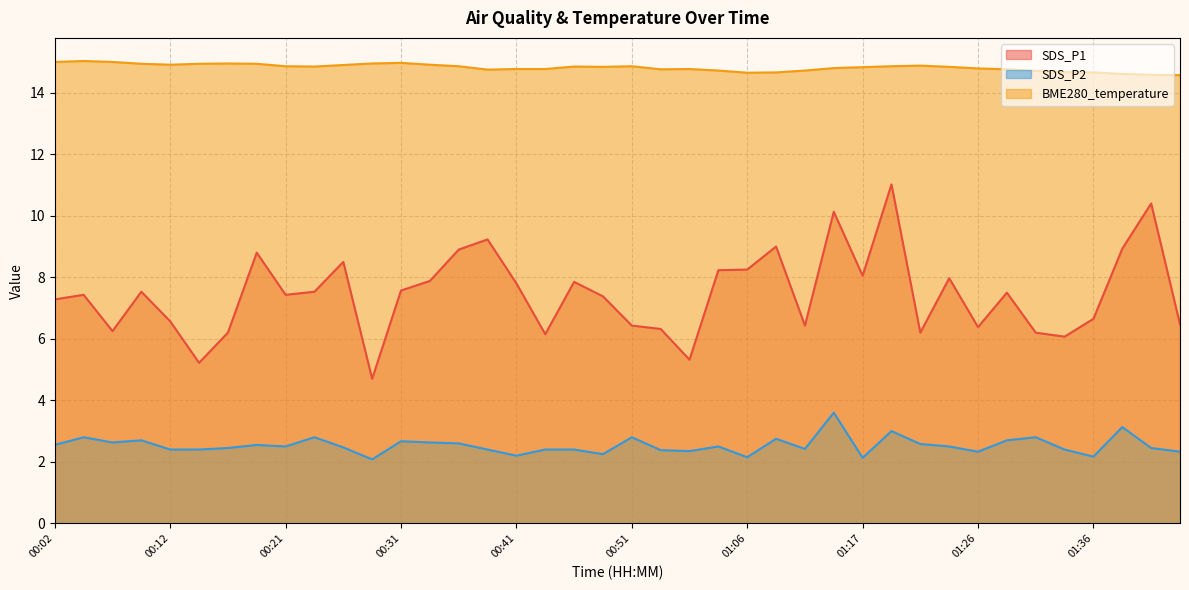

At which label is BME280_temperature closest to 14?

01:44